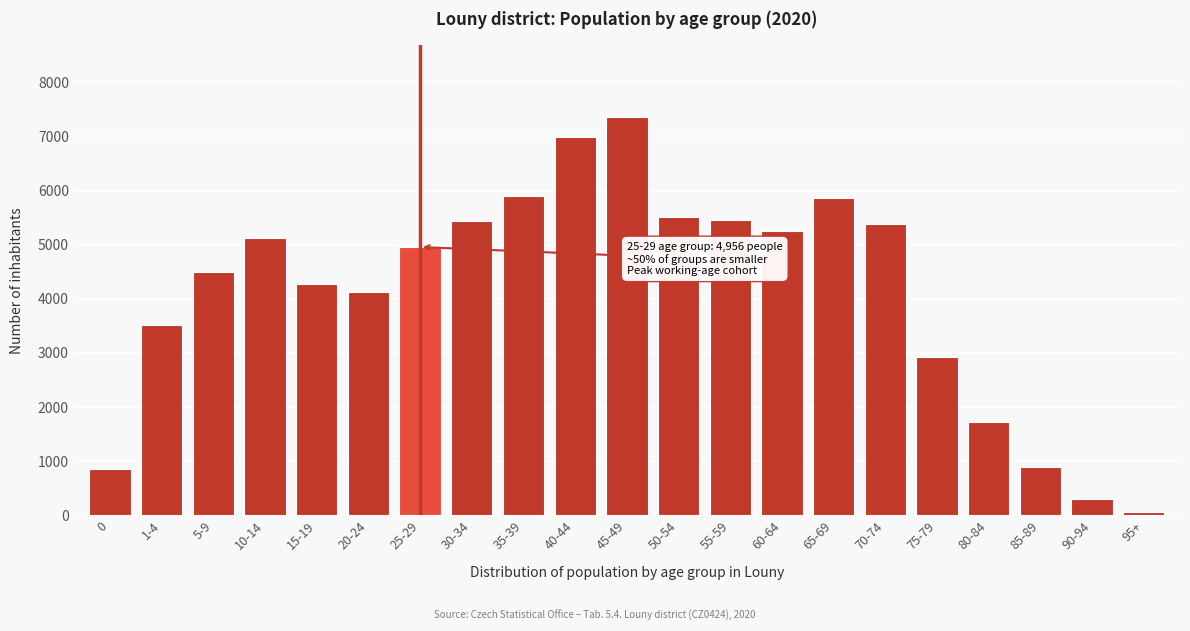

What is the label of the 20th bar from the left?

90-94